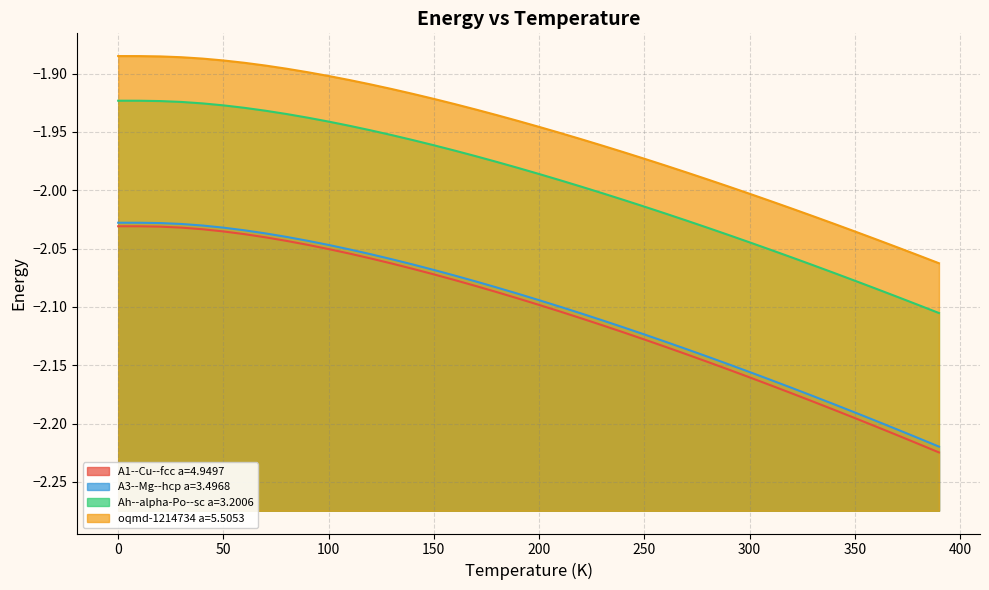

Between 160 and 310, which is larger?

160